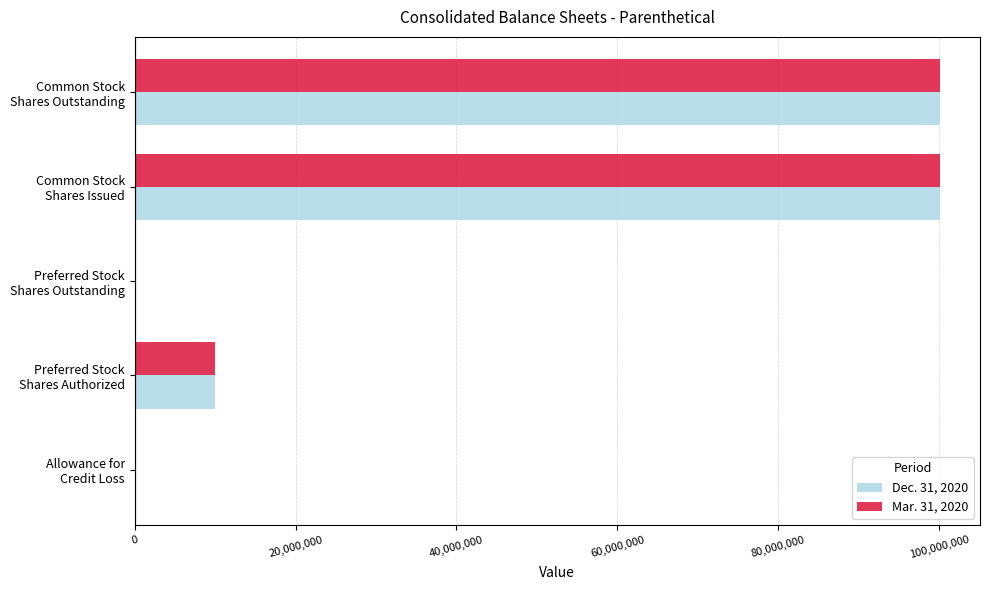

What is the difference between the maximum and minimum values in the Dec. 31, 2020 series?

100074854